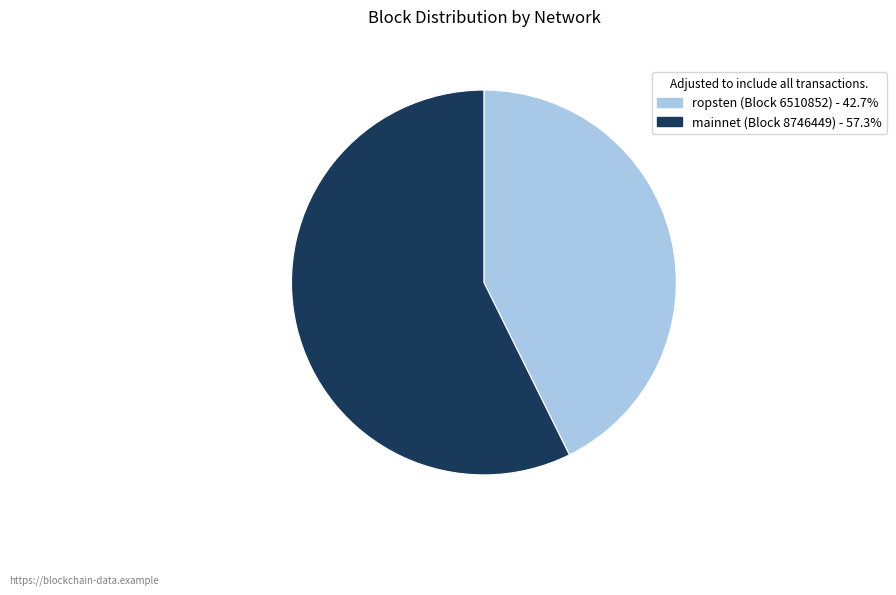

Count the number of slices in the pie.

2